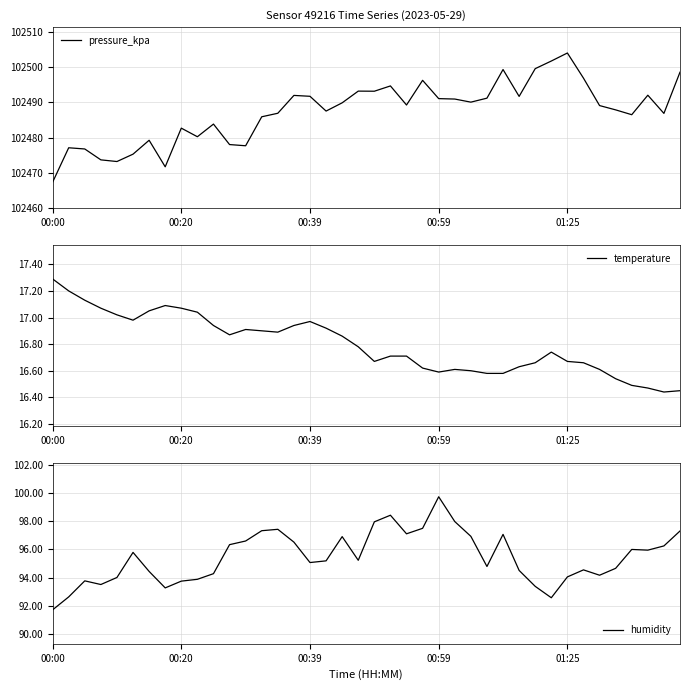

What is the sum of the temperature values at 17 and 31?

33.7